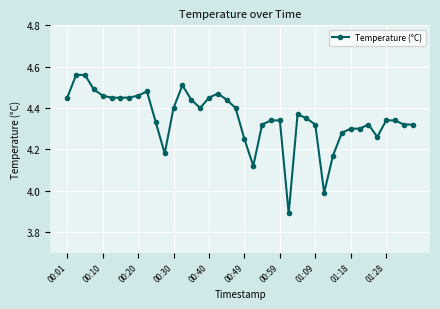

What is the smallest value displayed?

3.9